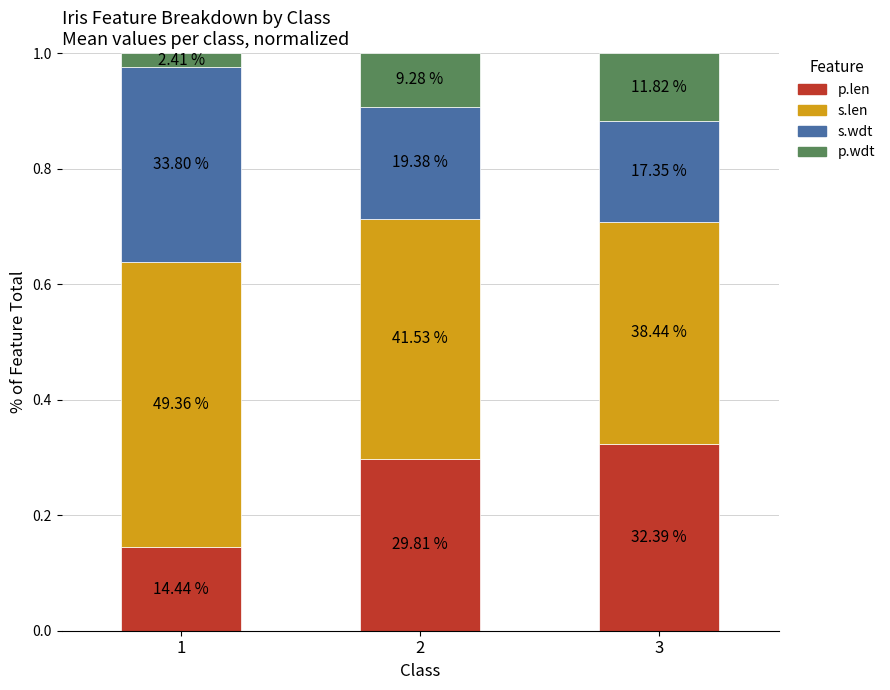

At which category is the sum across all series the highest?

3